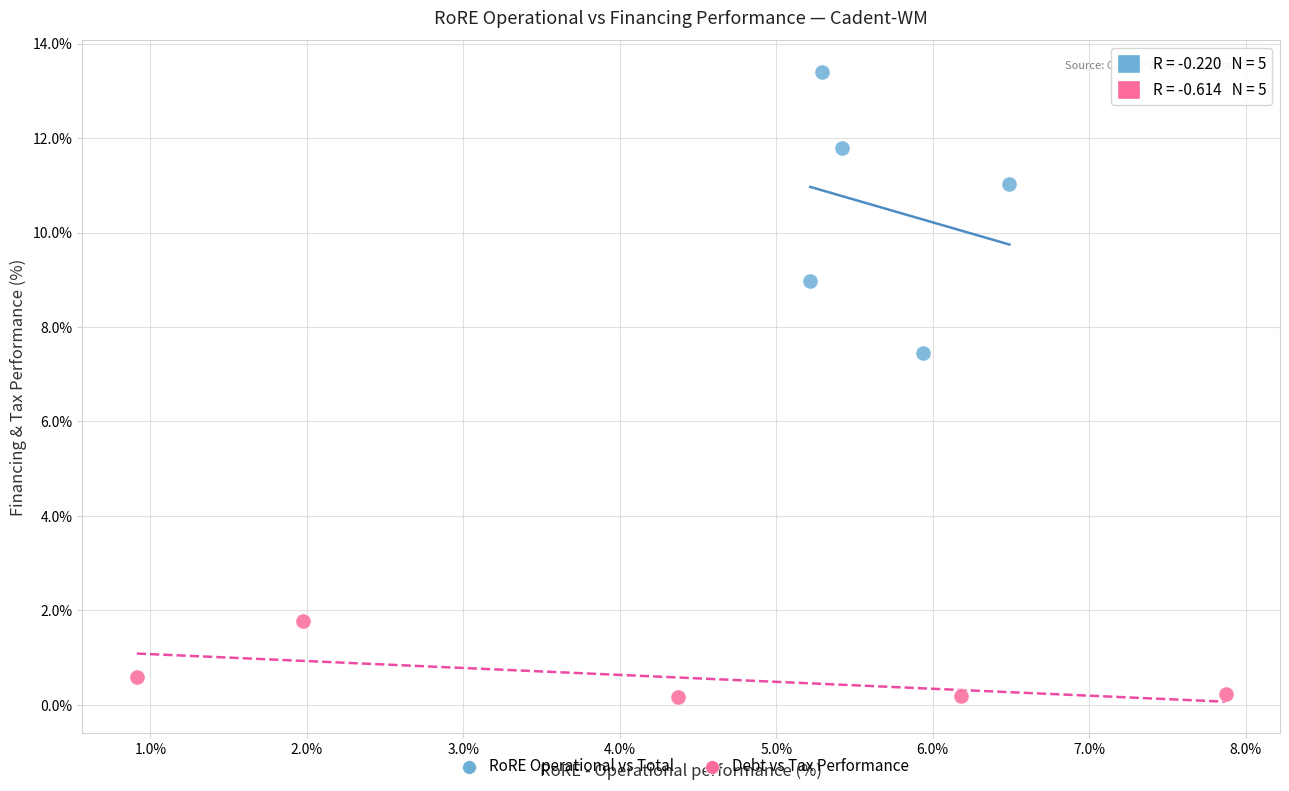

What are all the series names shown in the legend?

RoRE Operational vs Total, Debt vs Tax Performance